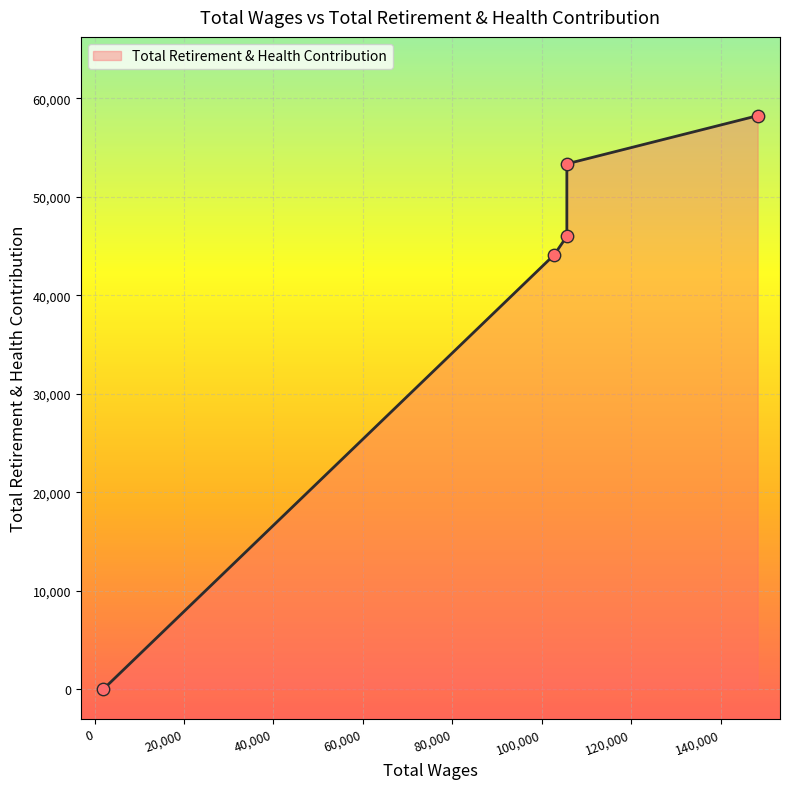

Which has a higher value, 148260.0 or 102783.0?

148260.0